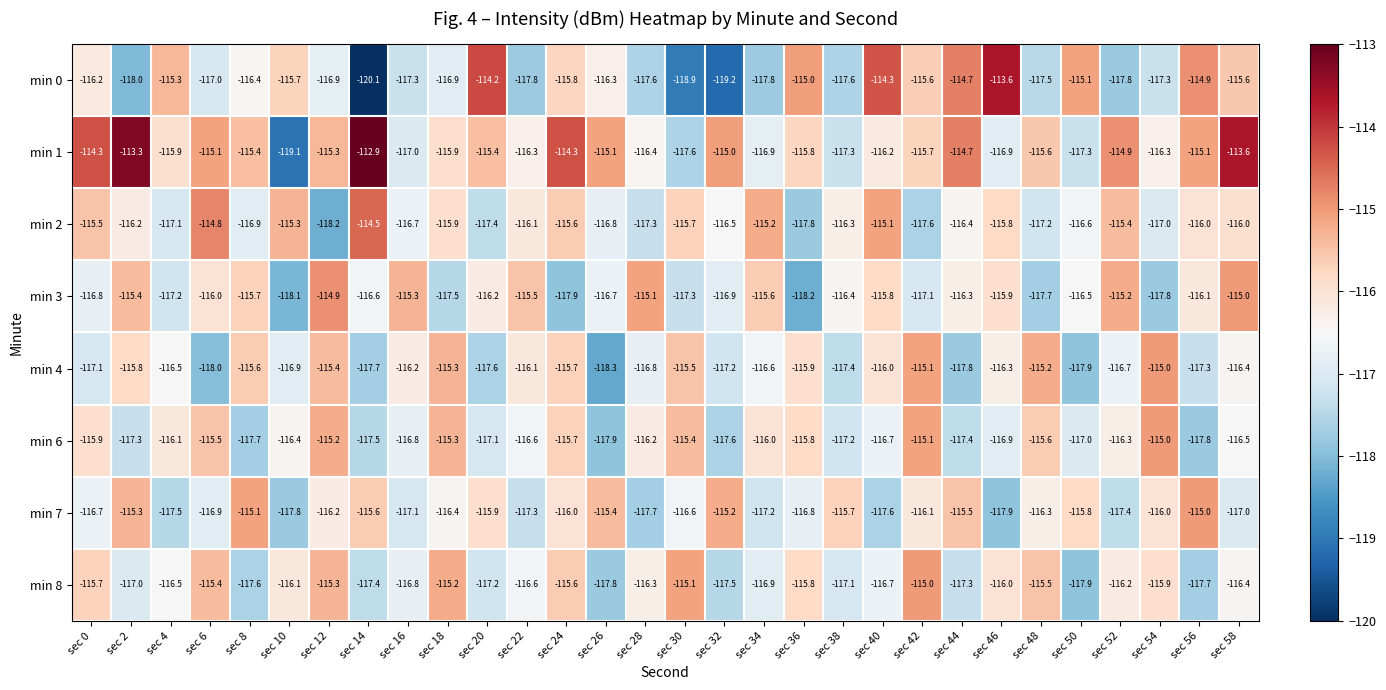

Rank the series at sec 14 from highest to lowest value.

min 1, min 2, min 7, min 3, min 8, min 6, min 4, min 0